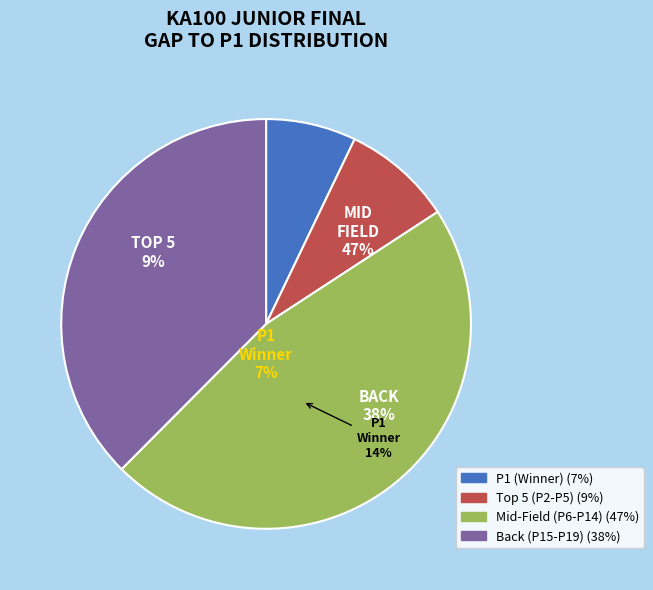

Is there any slice that represents more than half of the pie?

No